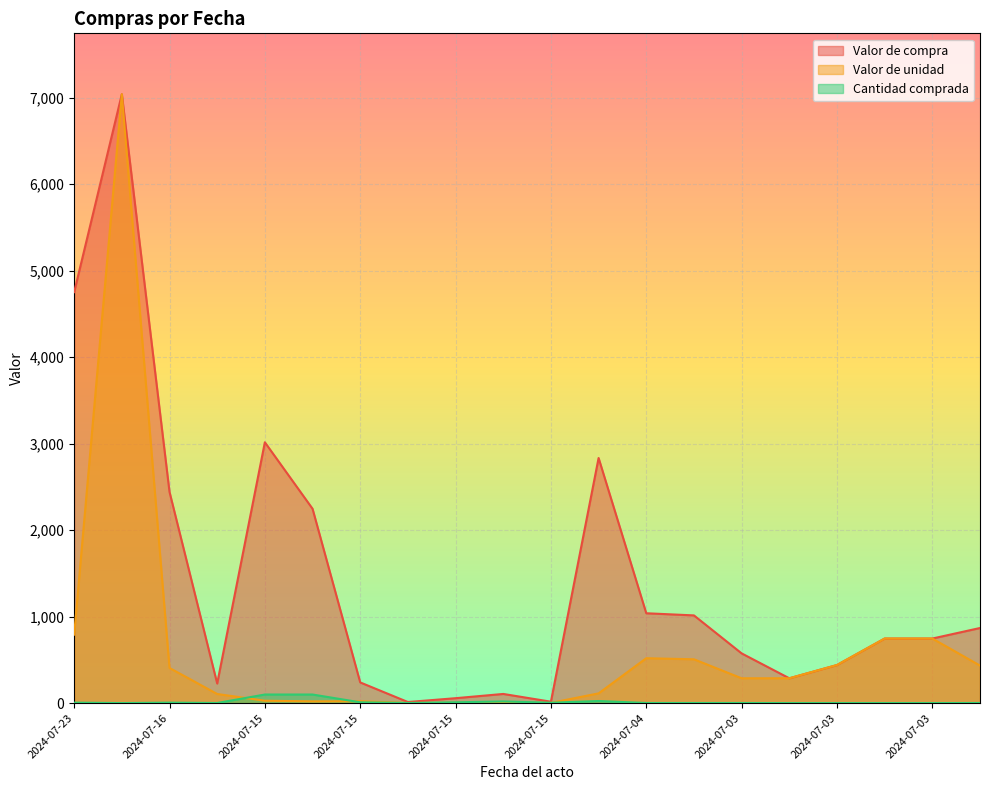

What is the difference between the maximum and minimum values in the Cantidad comprada series?

99.0